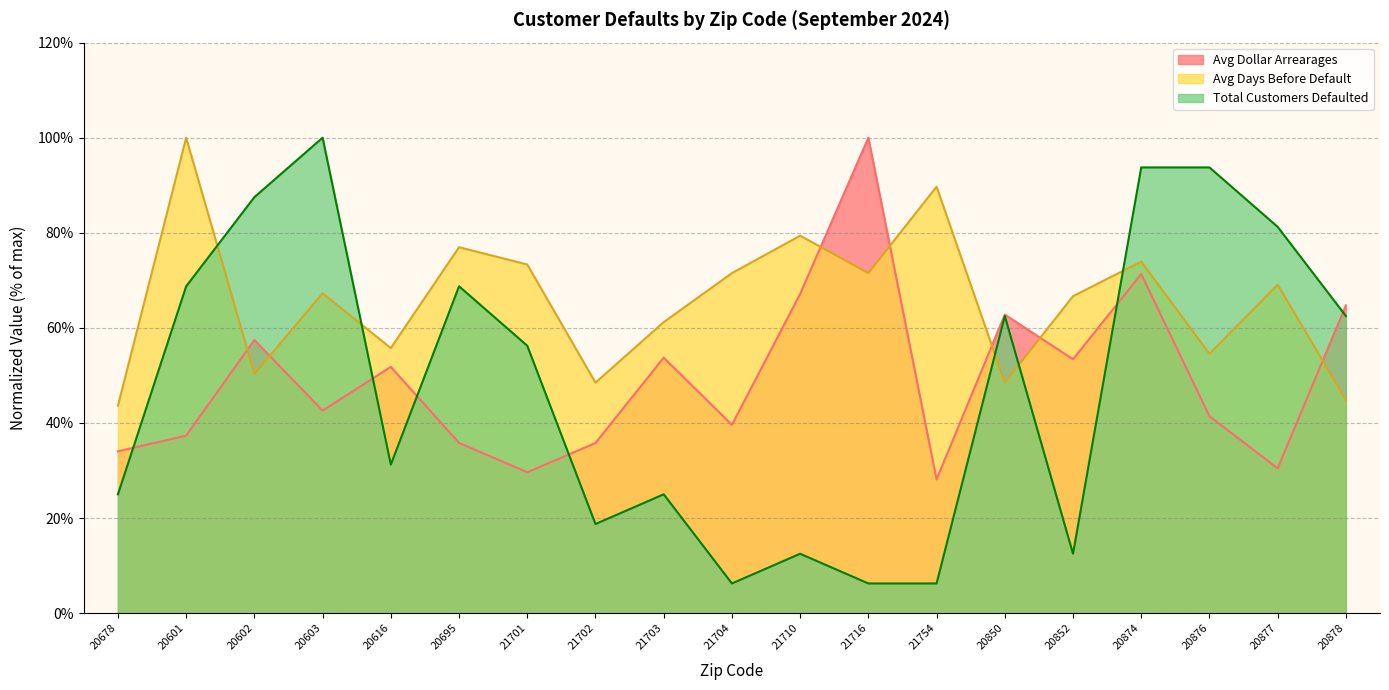

At which category does Avg Dollar Arrearages reach its first local peak?

20602